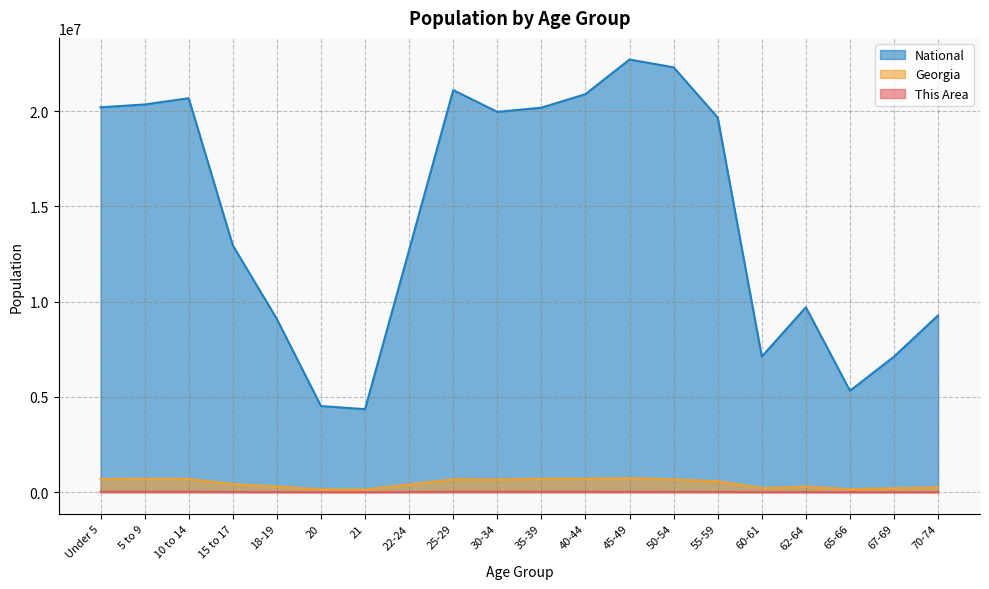

What is the difference between the highest and lowest values at 20?

4516554